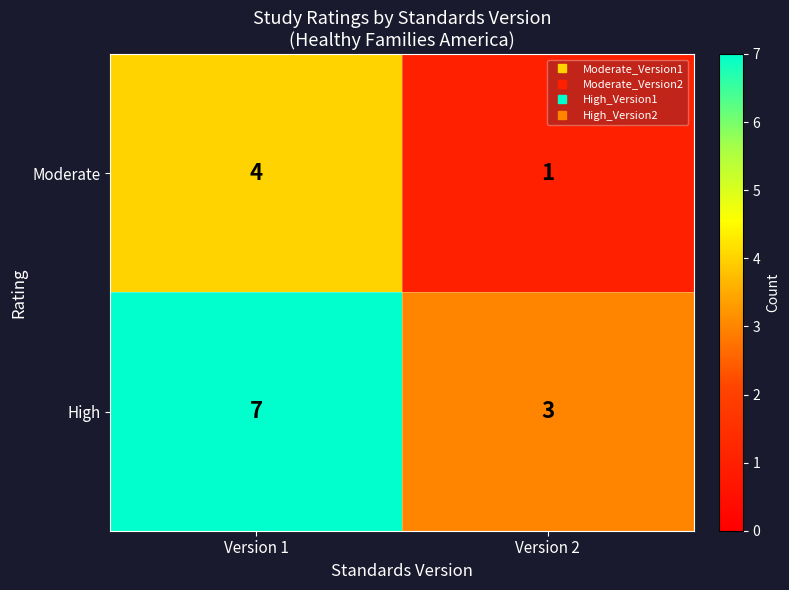

List the series in order of their peak value, highest first.

High, Moderate